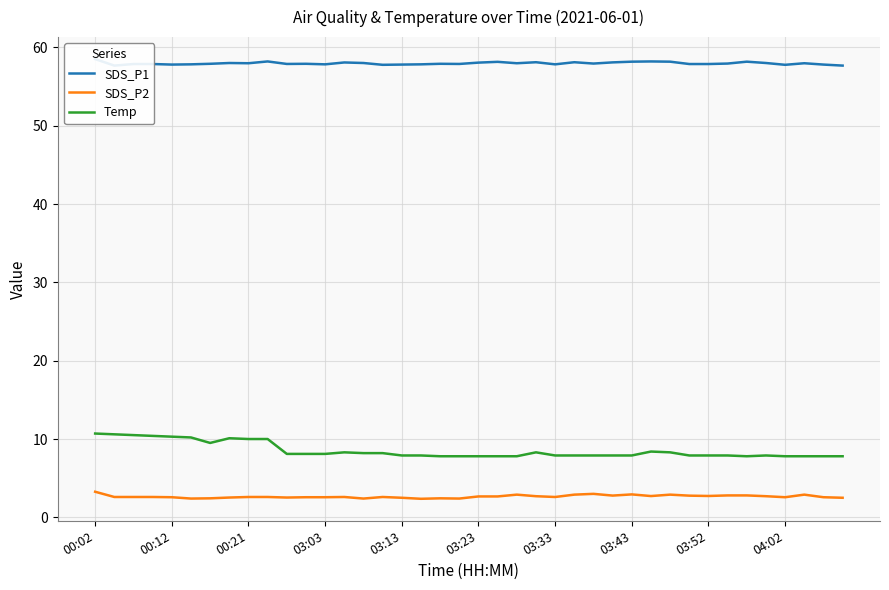

True or false: Temp and SDS_P2 intersect in this chart.

False